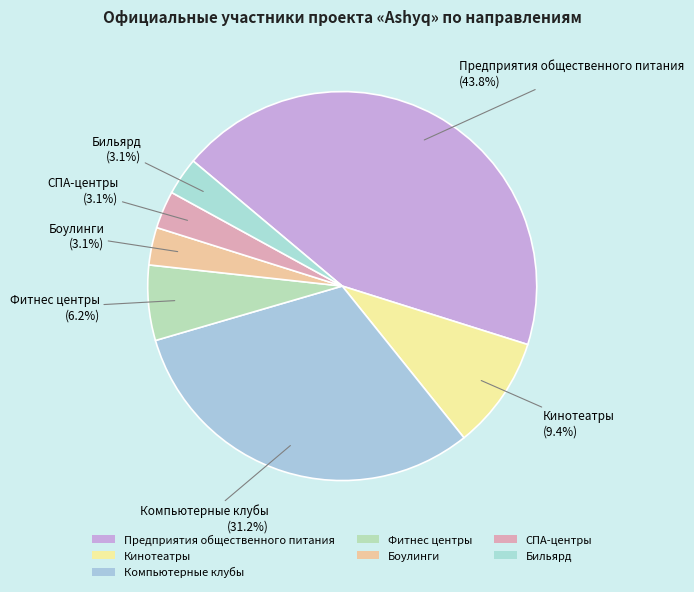

Between Фитнес центры and Предприятия общественного питания, which is larger?

Предприятия общественного питания